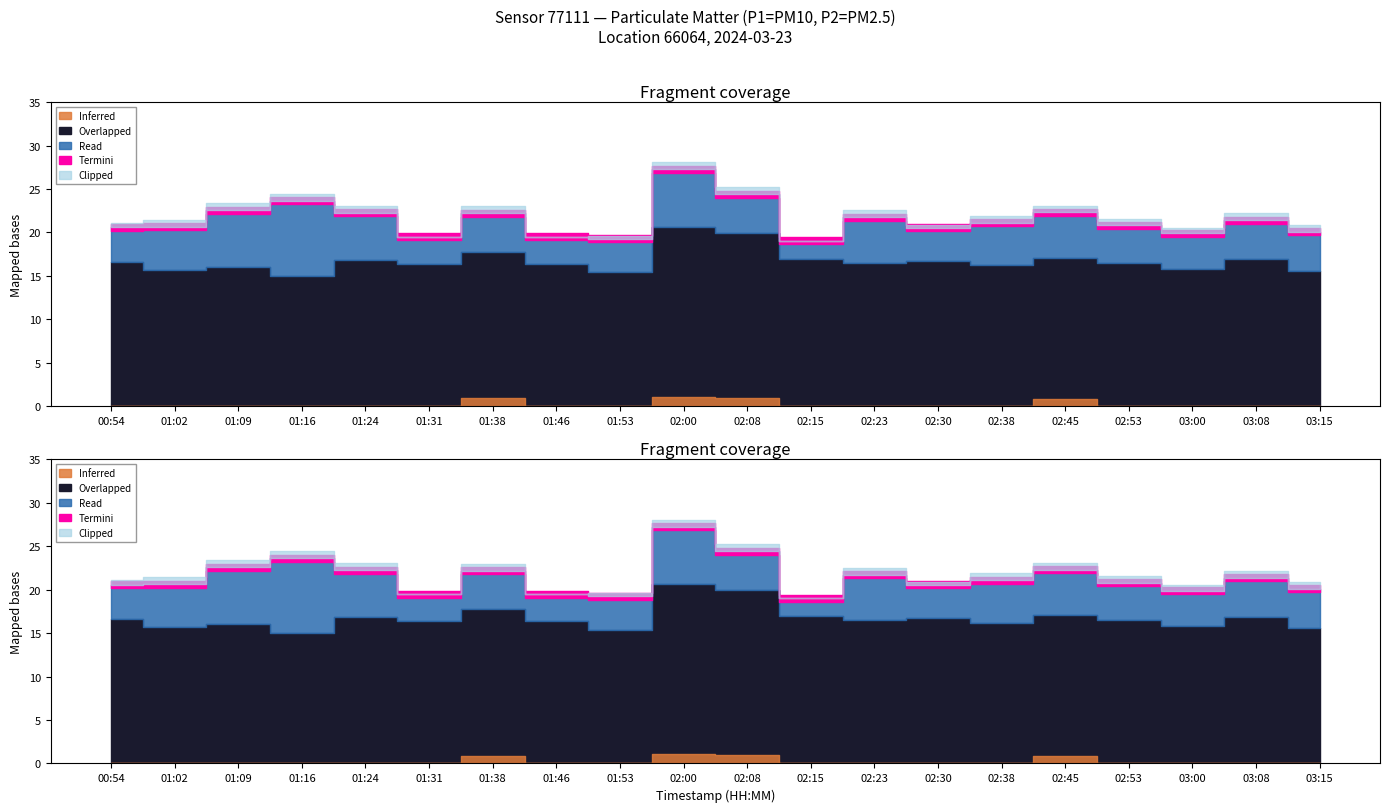

How many interior local peaks does the P1 series have?

6